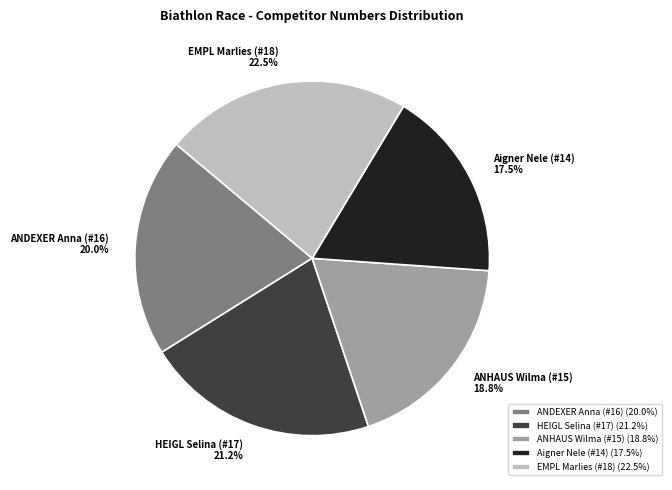

What portion of the pie excludes EMPL Marlies (#18)?

77.5%